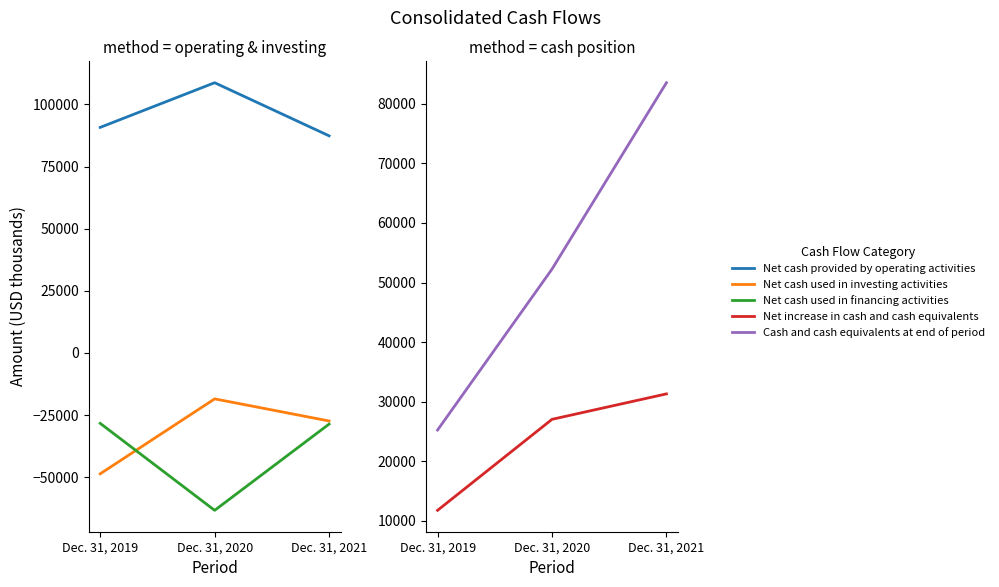

What is the sum of all Net cash used in financing activities values?

-120306